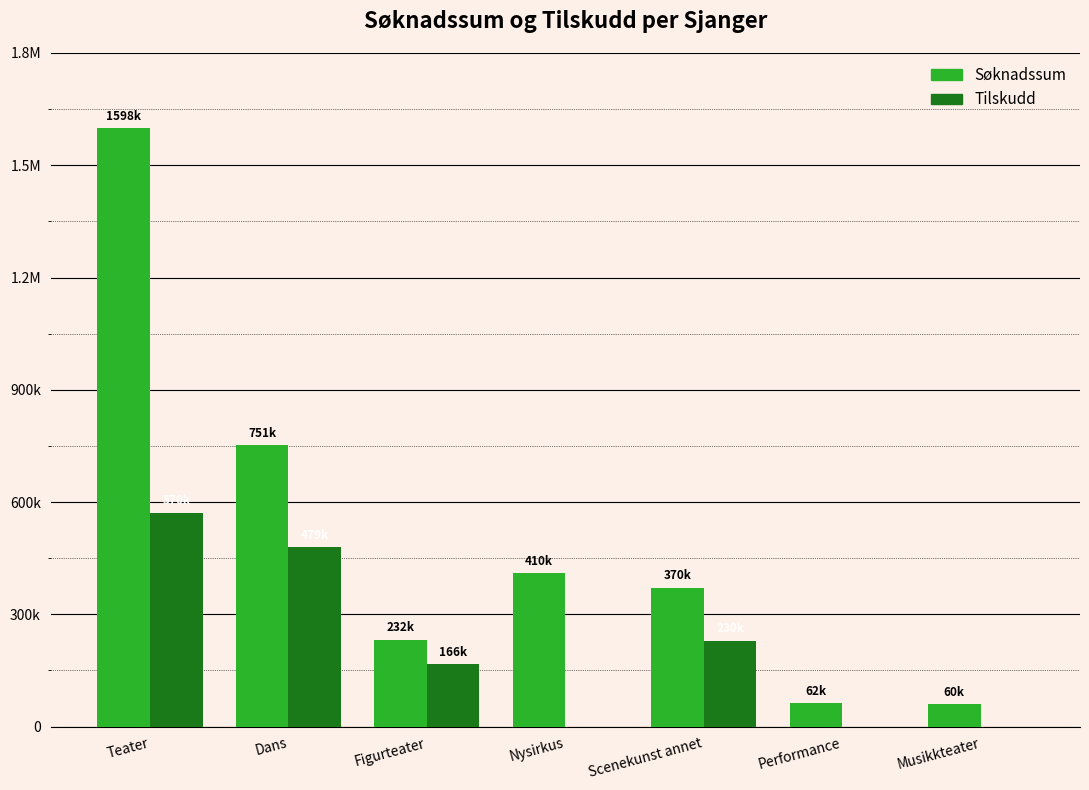

Where does the Søknadssum series first go above 370550?

Teater